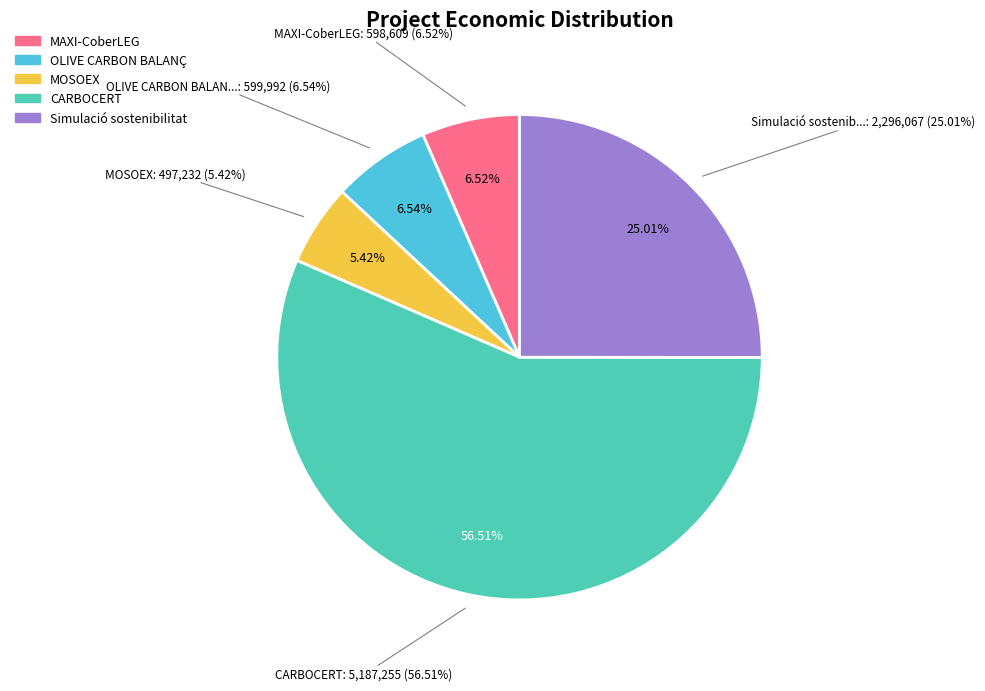

Which category accounts for the majority?

CARBOCERT